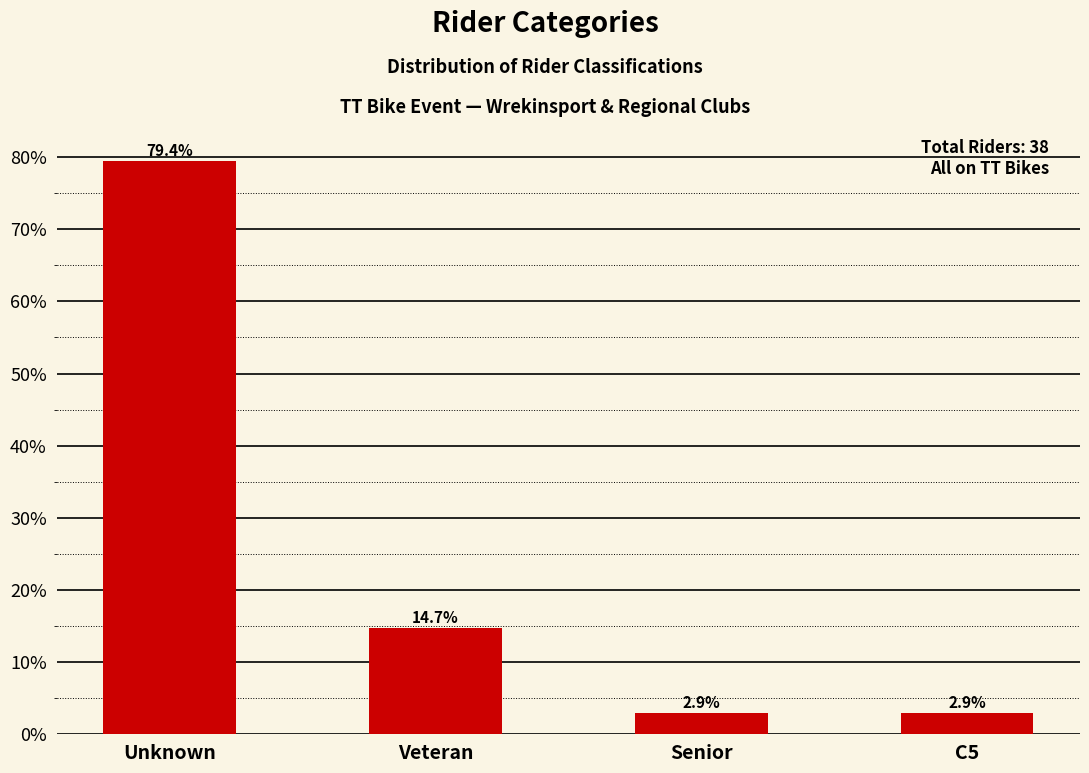

Reading left to right, what are all the values shown in this chart?

79.4	14.7	2.9	2.9